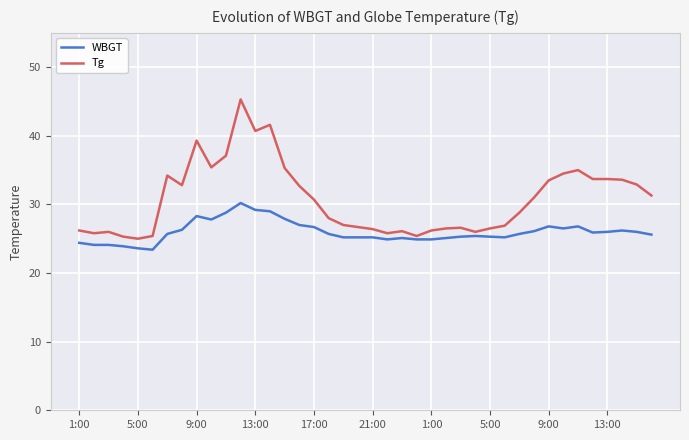

Which series has the largest range (max minus min)?

Tg